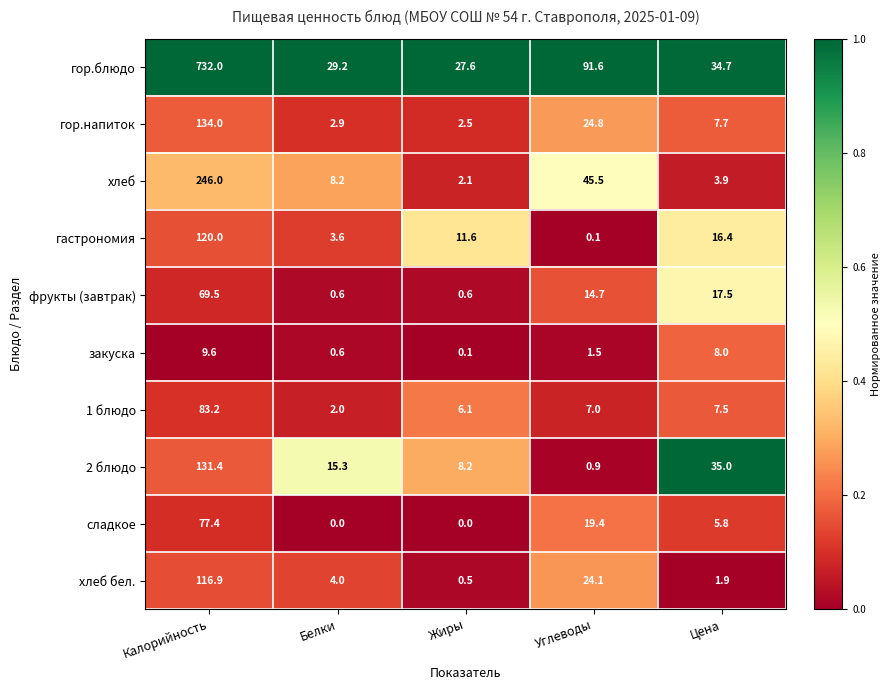

What is the difference between the фрукты (завтрак) values at Калорийность and Цена?

52.0